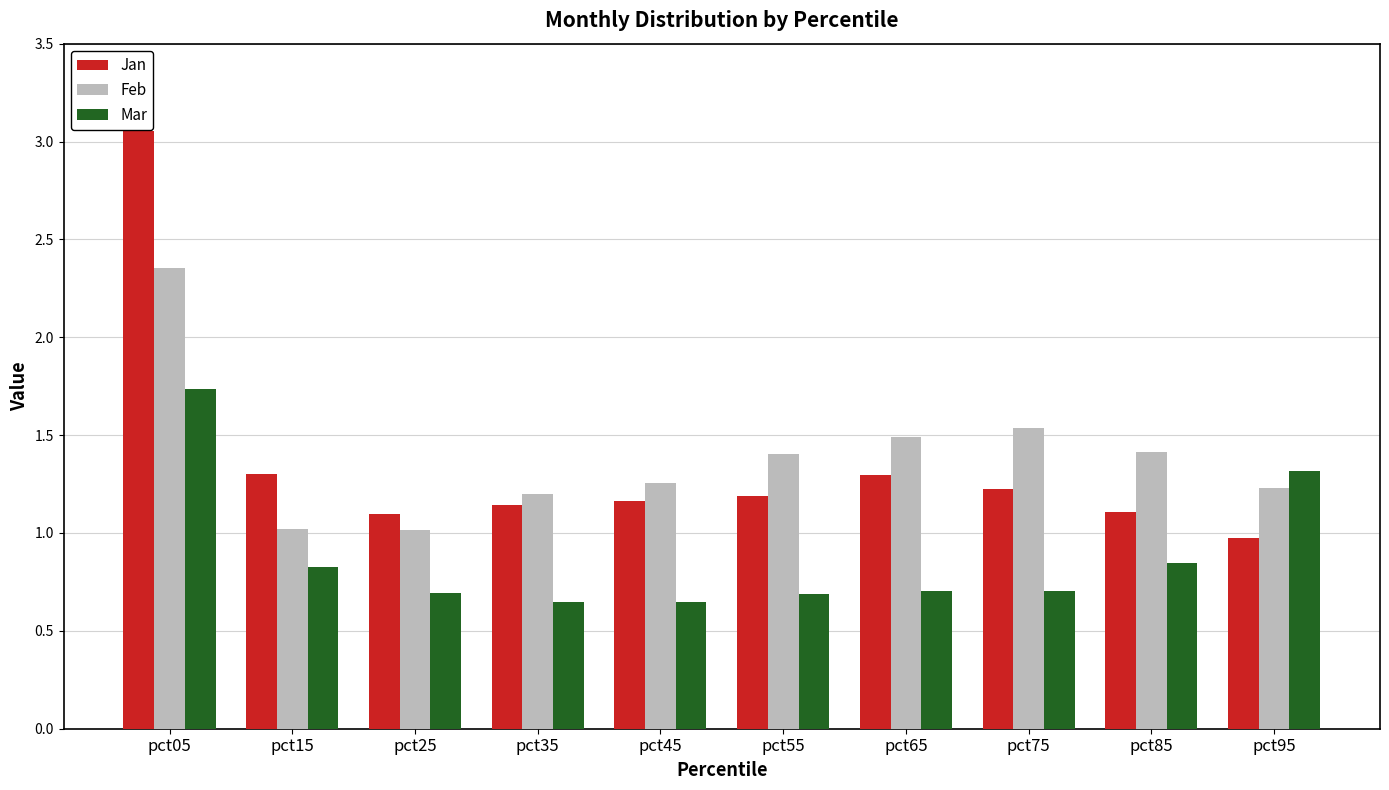

Between pct45 and pct95, which series saw the biggest shift?

Mar